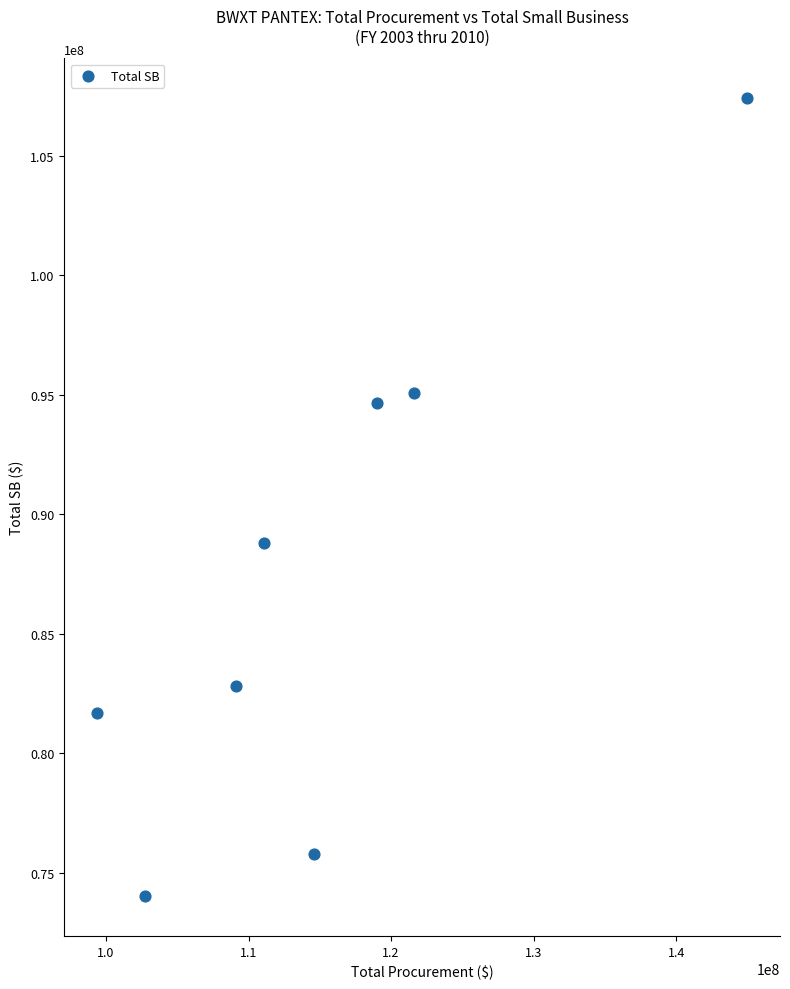

What is the average X value?

115311987